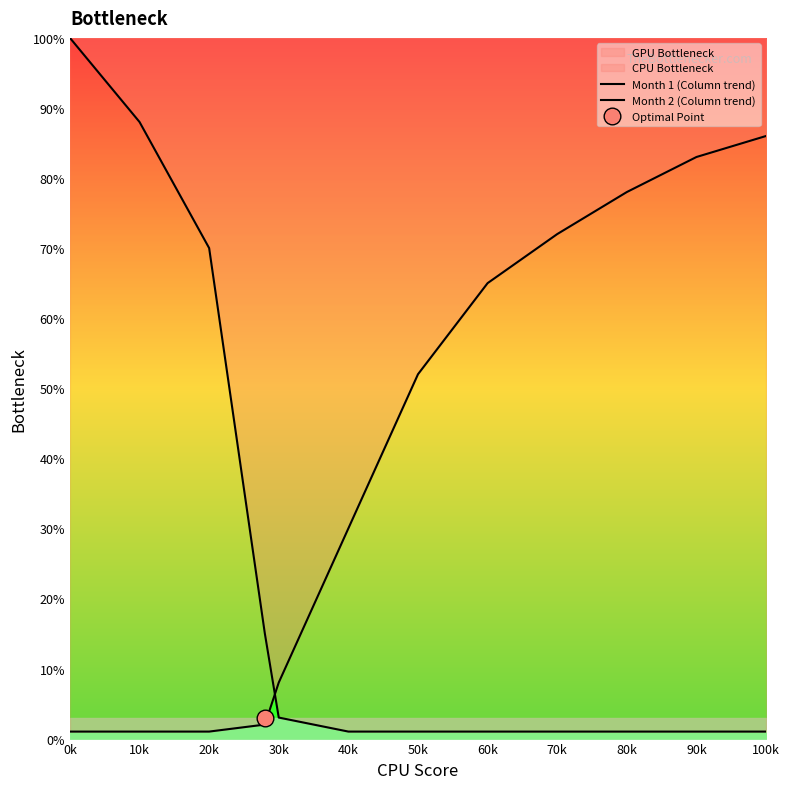

Does the chart display data point markers on the line(s)?

No